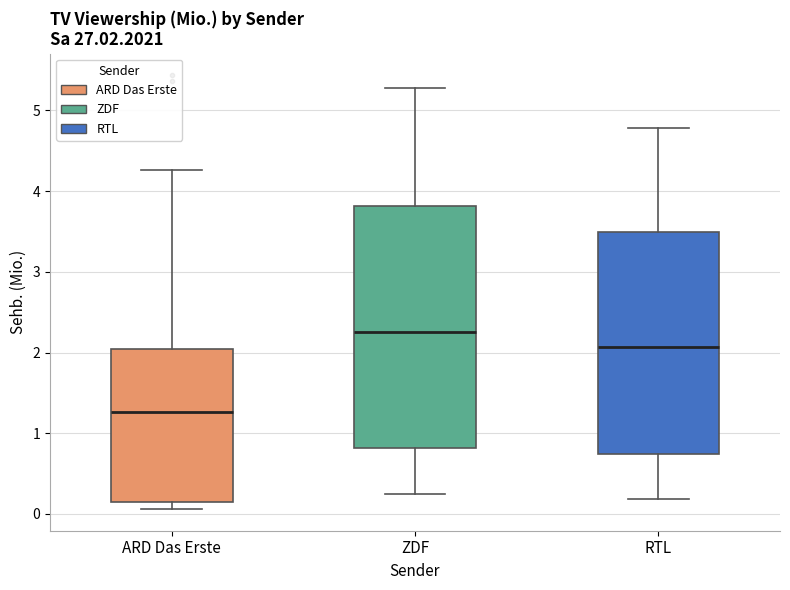

Reading left to right, transcribe this box plot: for each box, give where its median line is, the range the box spans, and where its two whiskers end, as read against the y-axis. The values are not printed on the chart, so give them approximately, as read against the axis.

ARD Das Erste: median 1.3, box 0.2 to 2.0, whiskers 0.1 to 4.3
ZDF: median 2.3, box 0.8 to 3.8, whiskers 0.3 to 5.3
RTL: median 2.1, box 0.7 to 3.5, whiskers 0.2 to 4.8